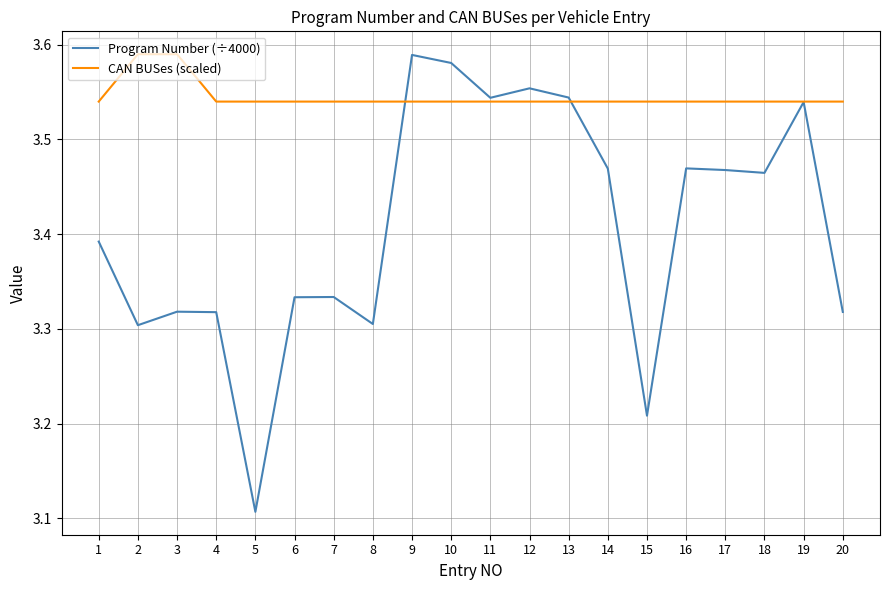

At 1, list the series in order from smallest to largest.

Program Number (÷4000), CAN BUSes (scaled)